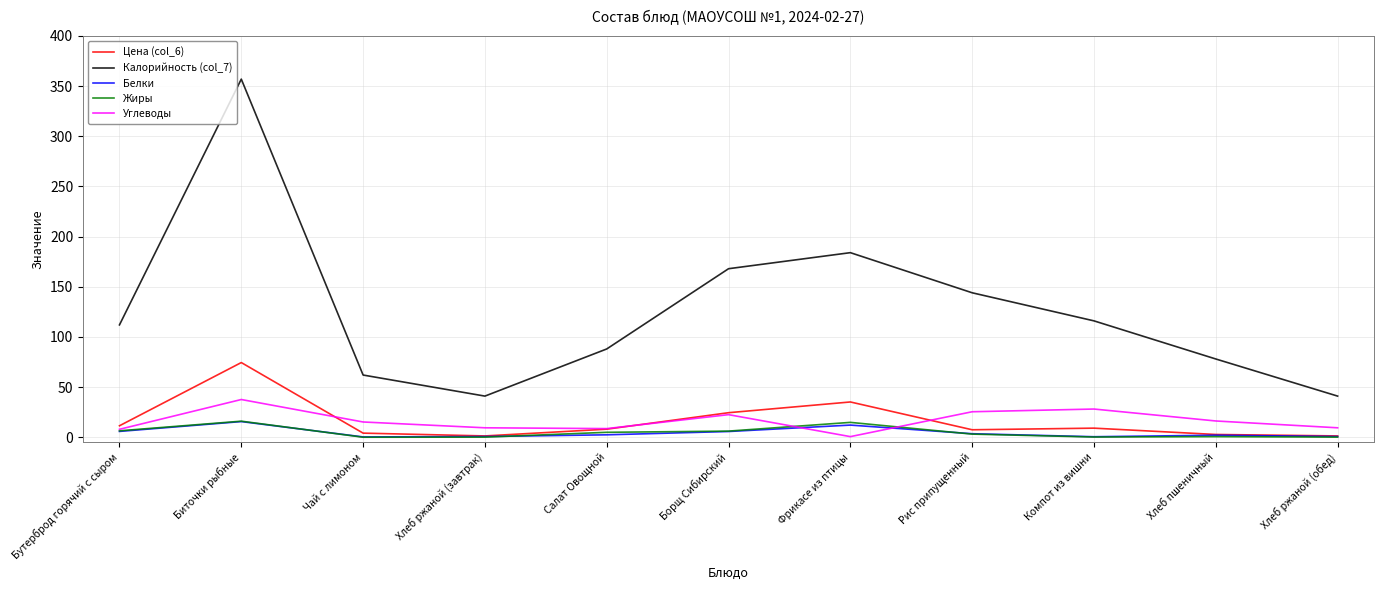

The Калорийность (col_7) series shows 183.9 at Компот из вишни. True or false?

False